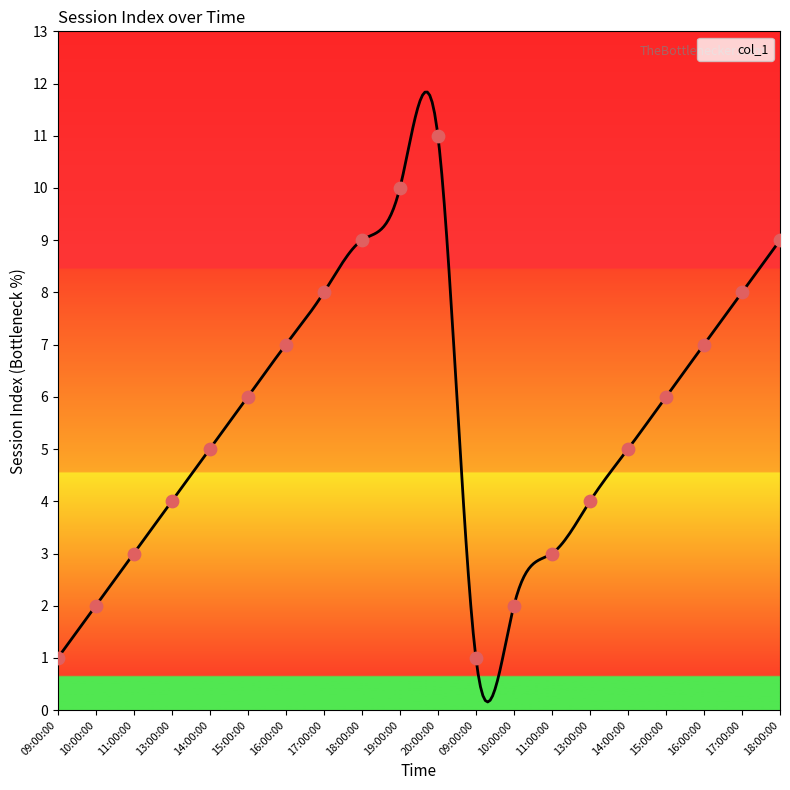

Which has a higher value, 13:00:00 or 14:00:00?

14:00:00